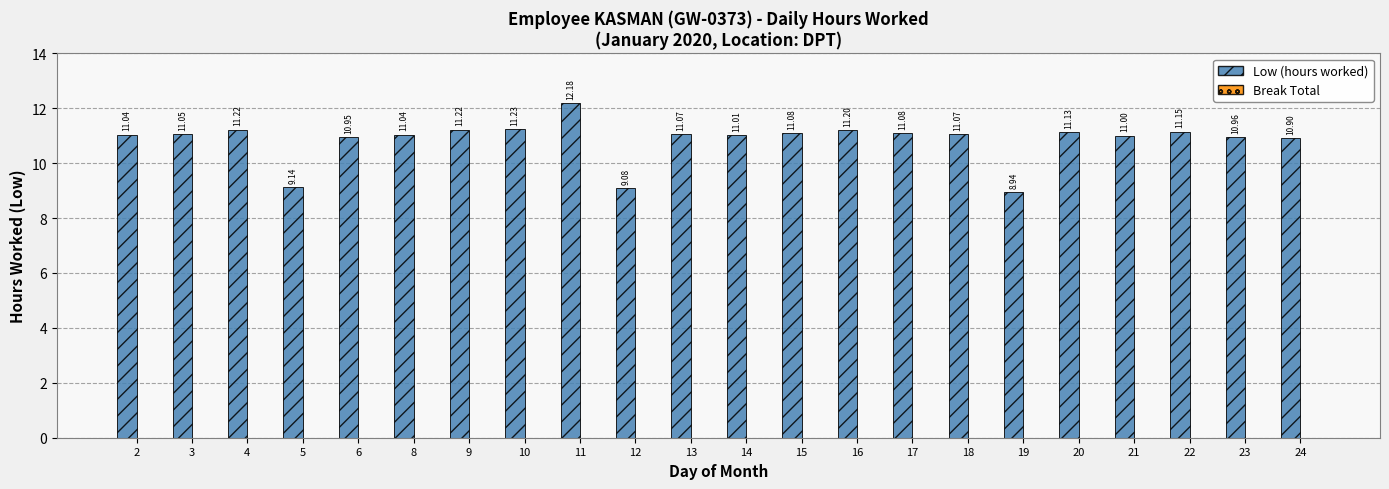

What is the change in value from 12 to 23?

+1.9